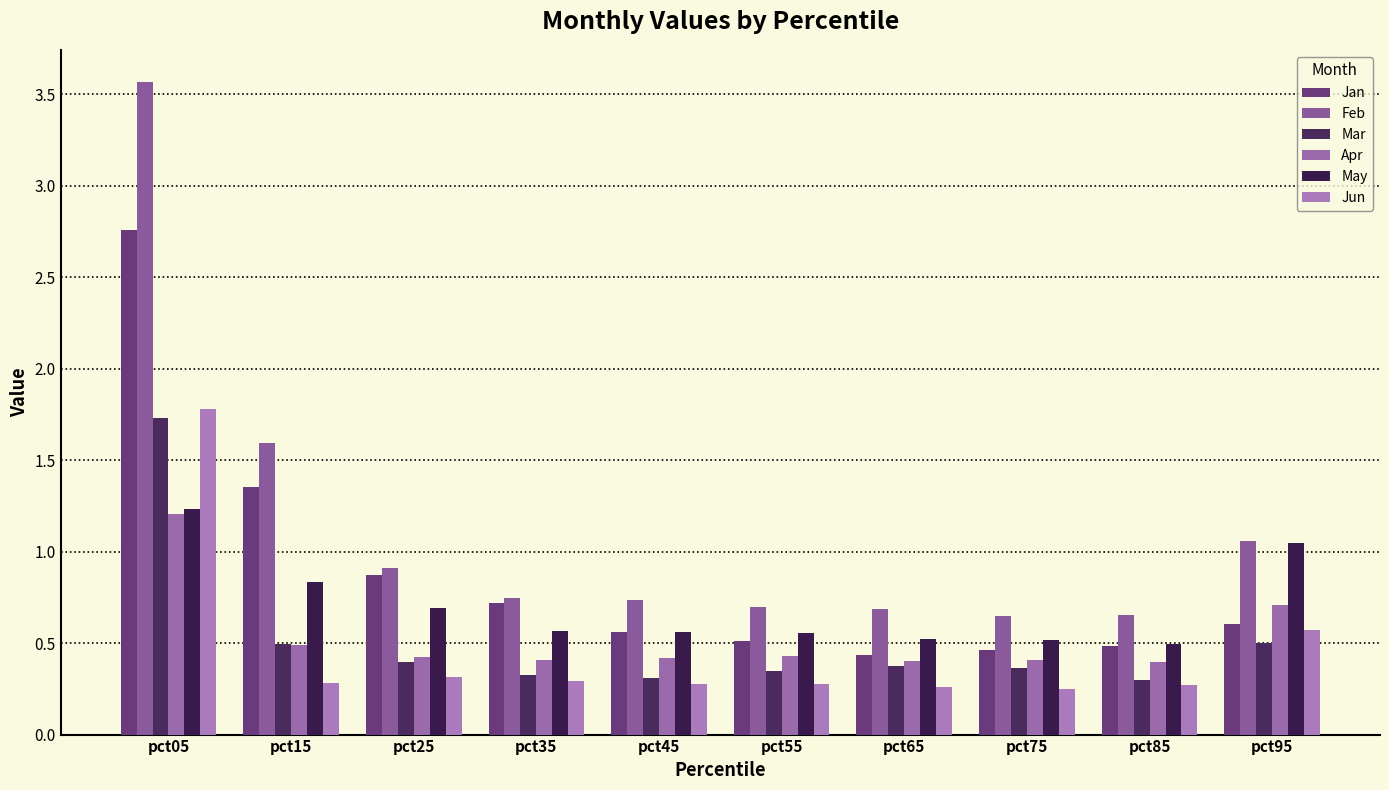

How many bars are there in each group?

6